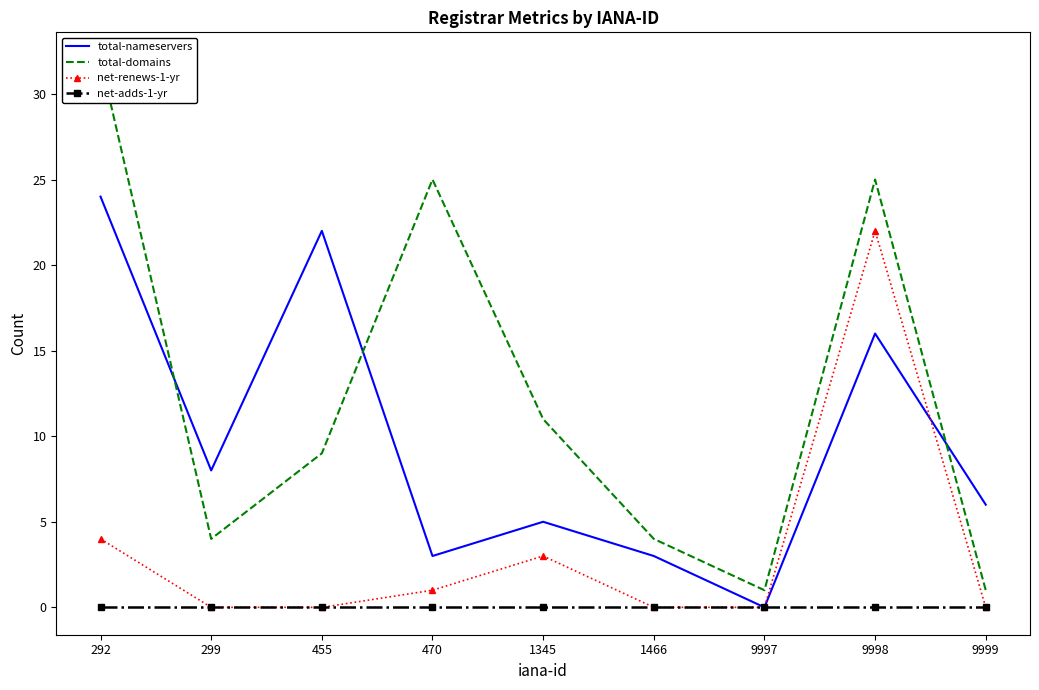

Reading left to right, extract all data points from this chart.

total-nameservers: 24	8	22	3	5	3	0	16	6
total-domains: 32	4	9	25	11	4	1	25	1
net-renews-1-yr: 4	0	0	1	3	0	0	22	0
net-adds-1-yr: 0	0	0	0	0	0	0	0	0